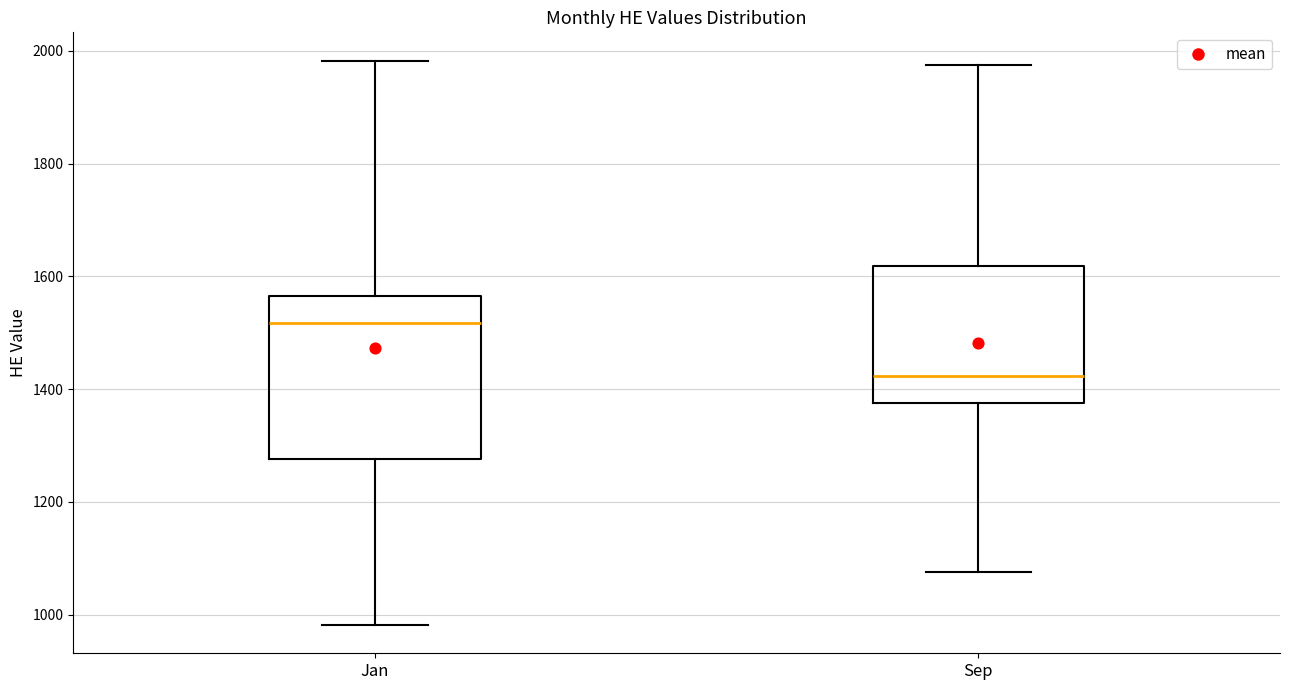

Comparing the boxes themselves (not the whiskers), which one is the tallest?

Jan